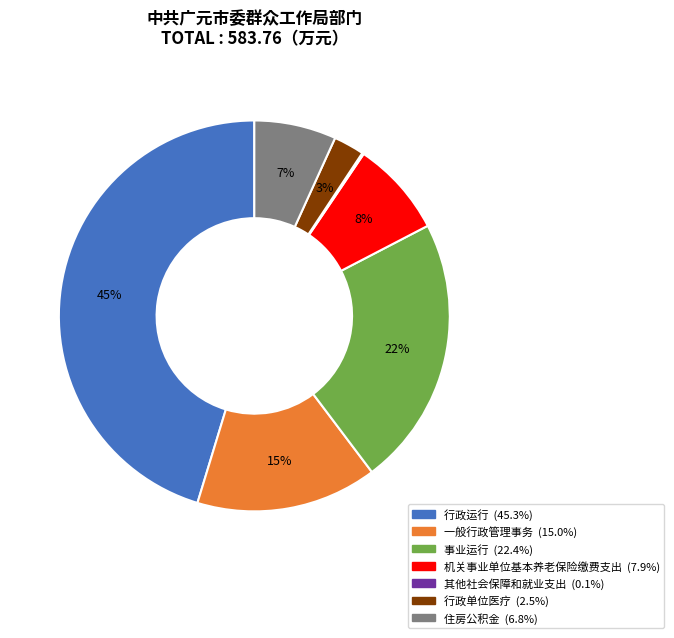

Between 机关事业单位基本养老保险缴费支出 and 一般行政管理事务, which is larger?

一般行政管理事务